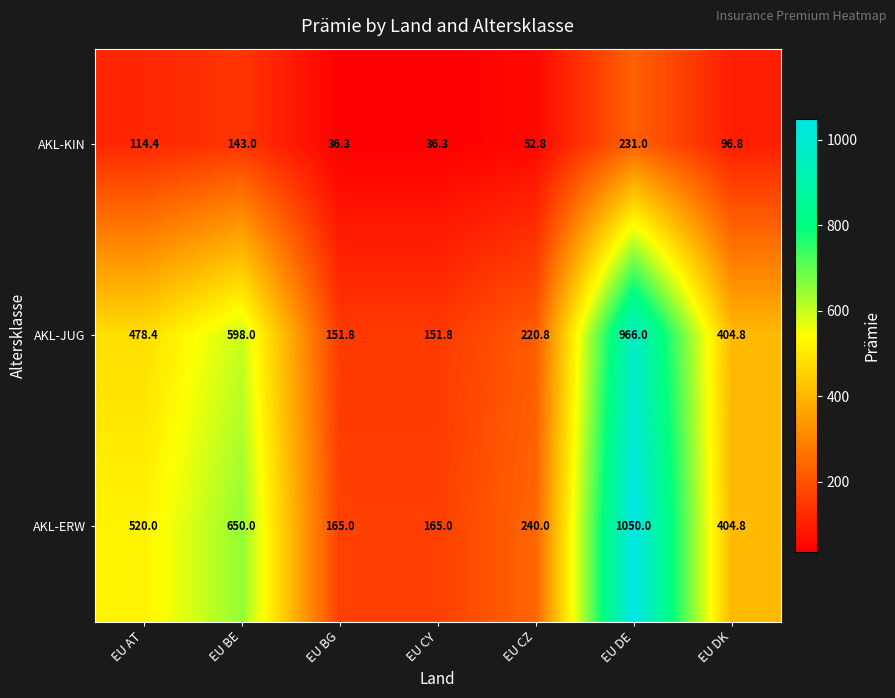

What is the smallest value displayed?

36.3